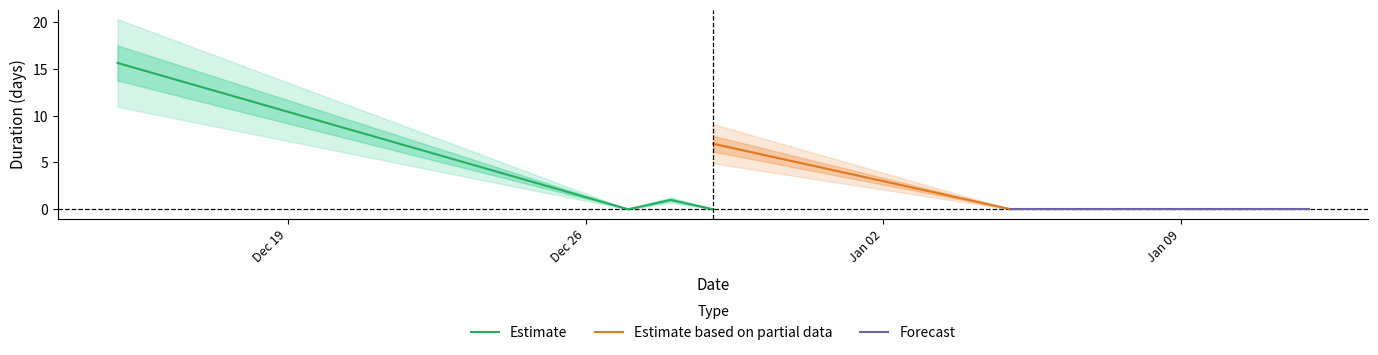

True or false: Estimate has more than 1 points higher than both neighbors.

False